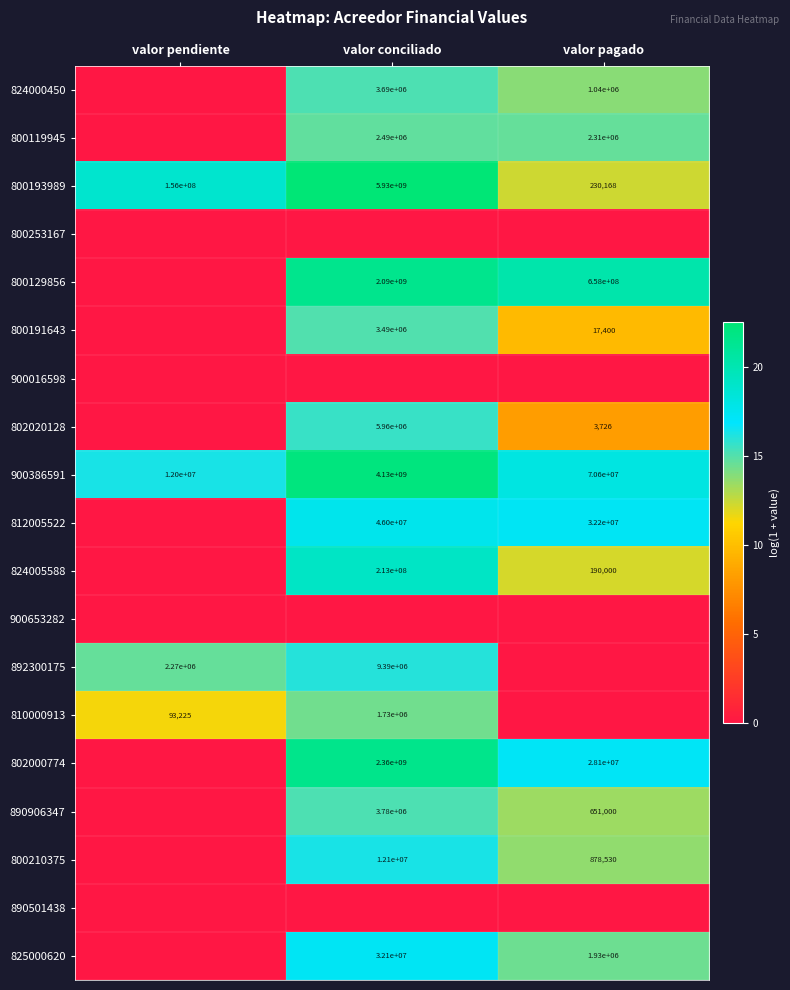

Is it true that 810000913 equals 19.2 at valor conciliado?

False